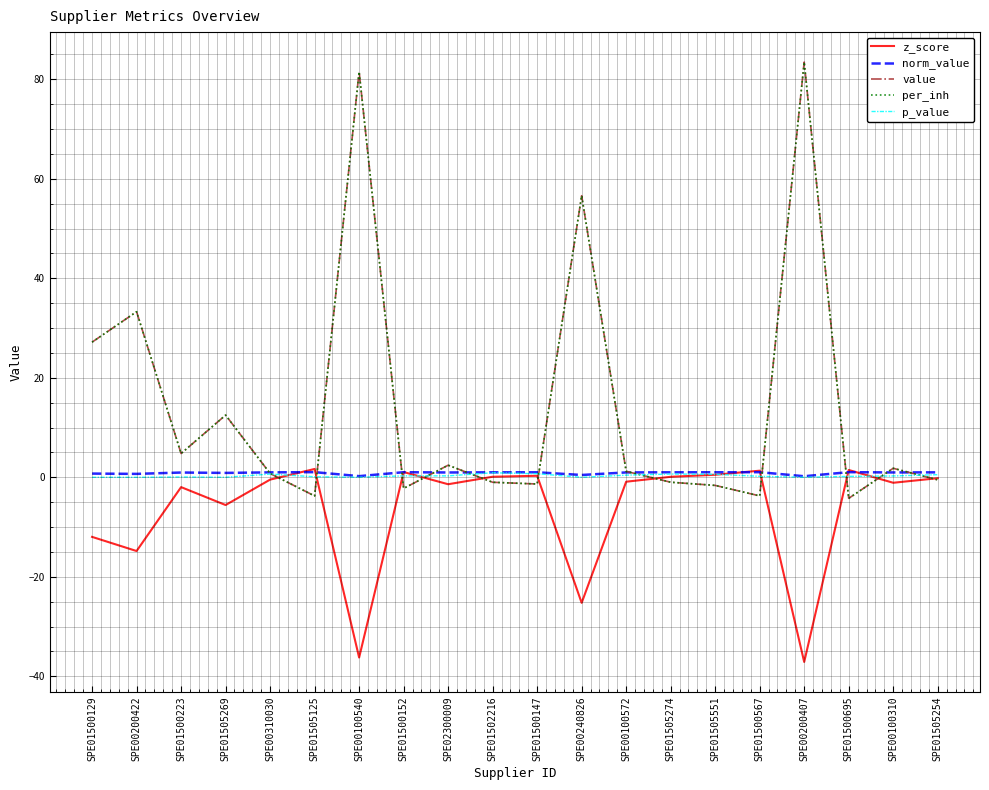

Is this an area chart (filled region under the line)?

No